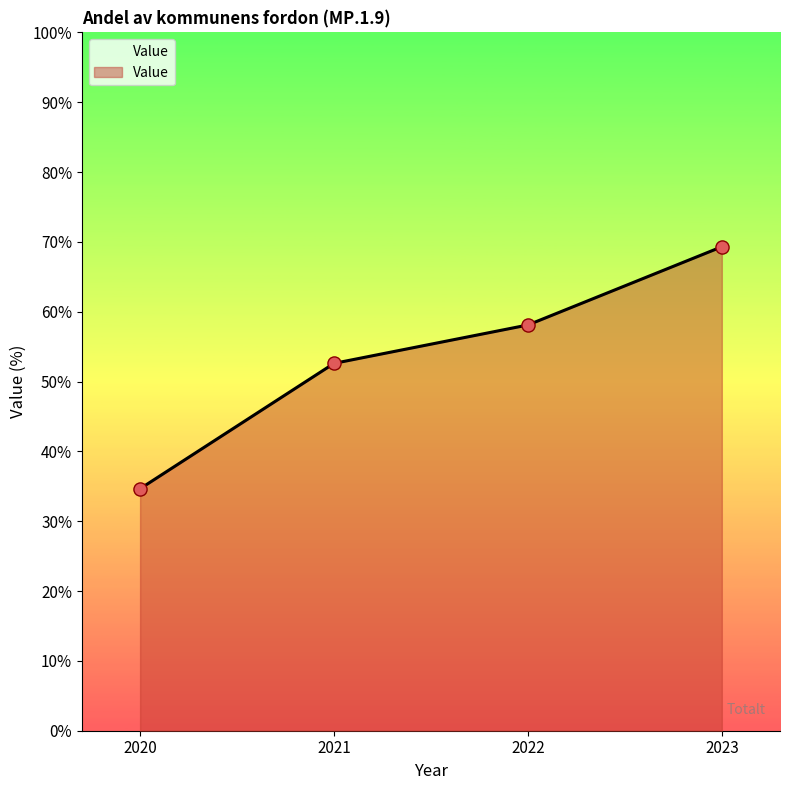

What is the change in value from 2021 to 2023?

+16.7